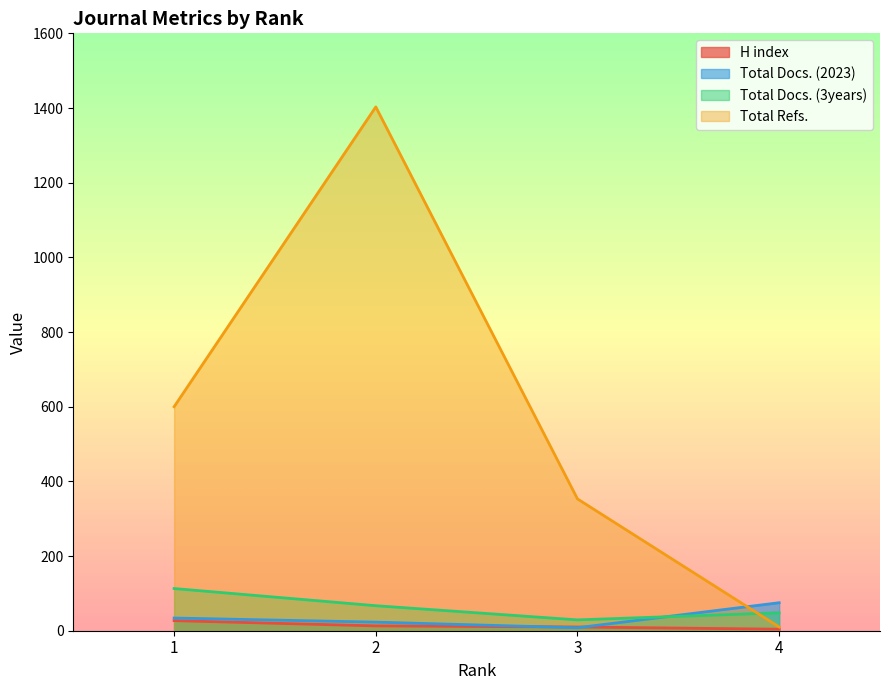

How many data points in Total Docs. (3years) are above 67?

1